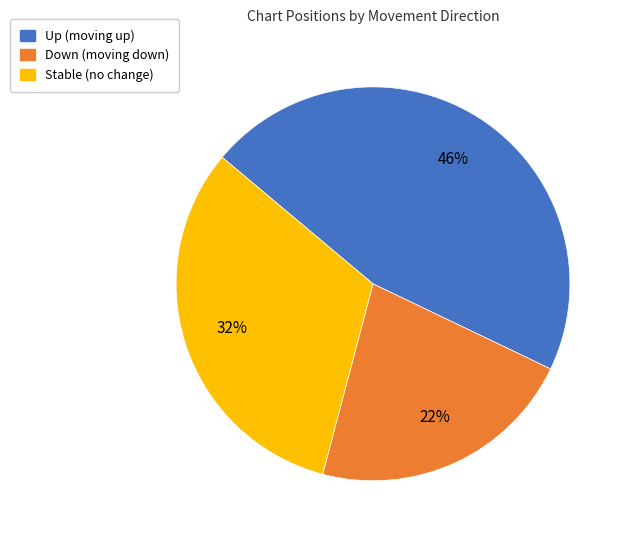

To the nearest percent, what is the average slice percentage?

33%